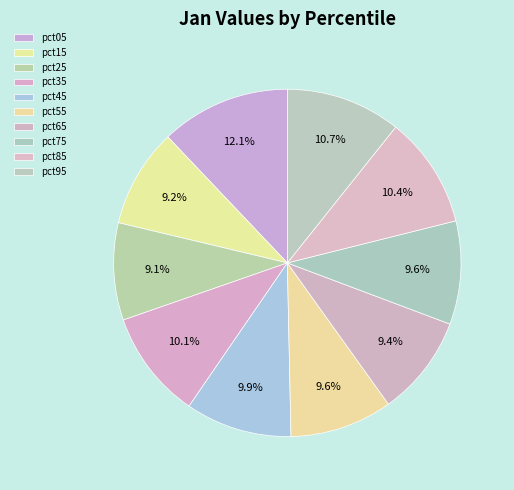

What is the largest slice in the pie chart?

pct05